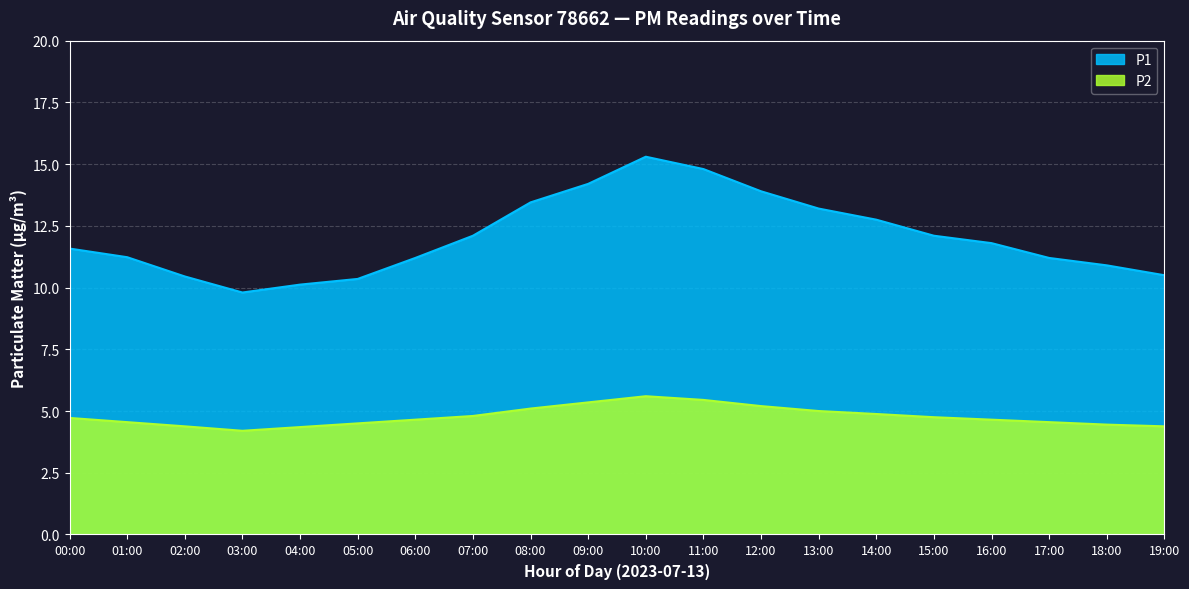

What is the spread (max minus min) of values at 07:00?

7.3